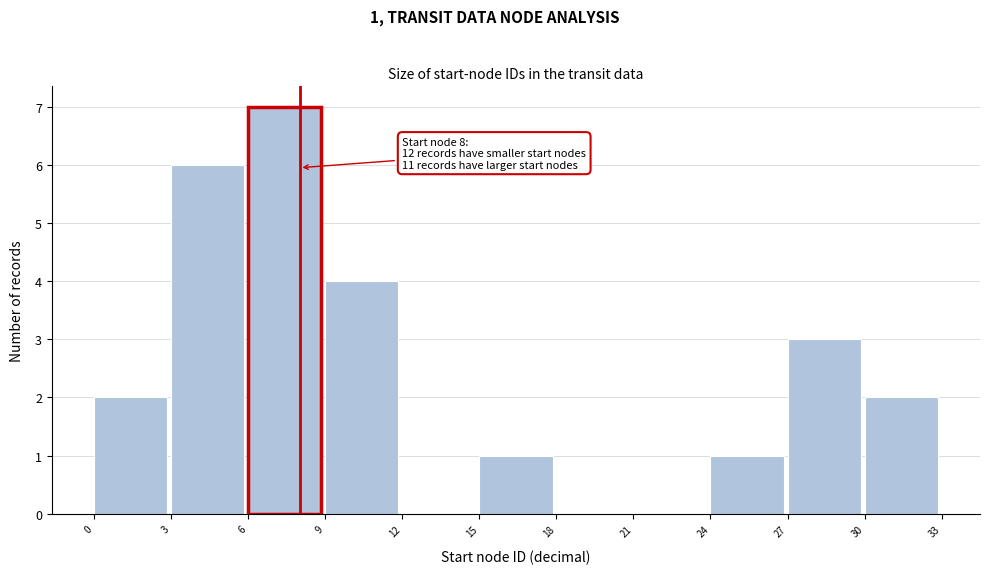

Which range on the x-axis has the tallest bar?

6 to 9